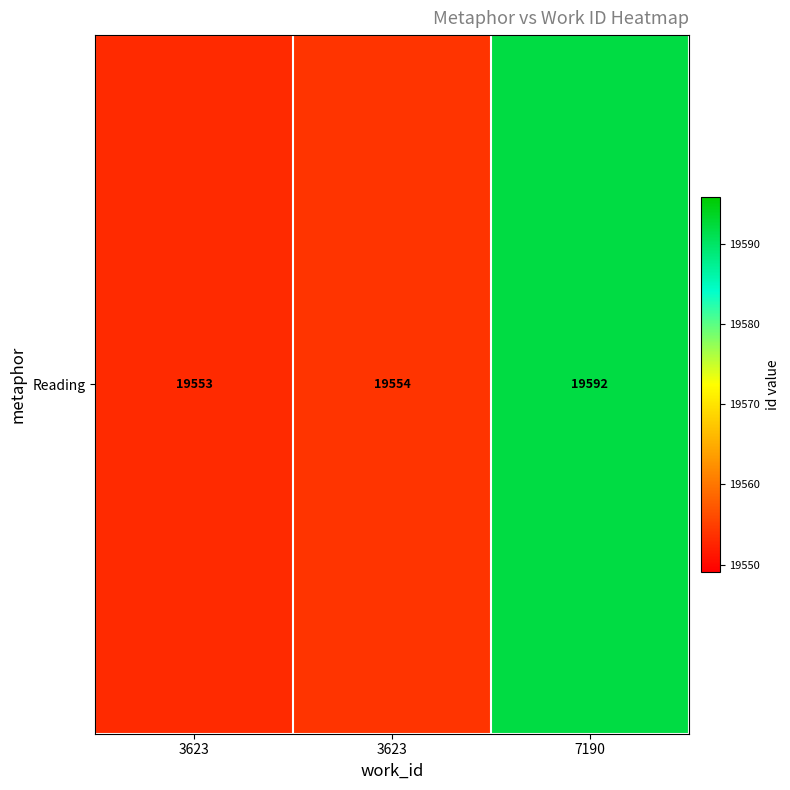

Reading left to right, what are all the values shown in this chart?

3623=19553	3623=19554	7190=19592